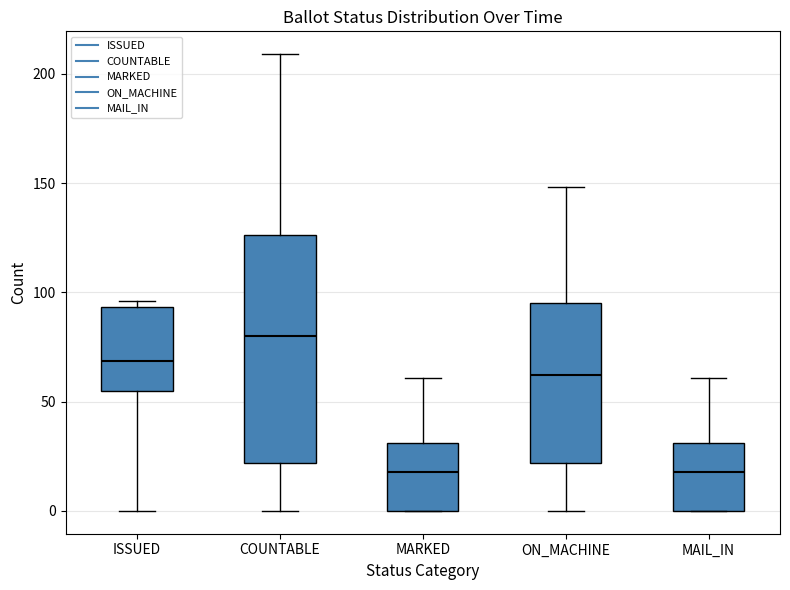

Reading left to right, transcribe this box plot: for each box, give where its median line is, the range the box spans, and where its two whiskers end, as read against the y-axis. The values are not printed on the chart, so give them approximately, as read against the axis.

ISSUED: median 70, box 55 to 95, whiskers 0 to 95 (just above the box's upper edge)
COUNTABLE: median 80, box 20 to 125, whiskers 0 to 210
MARKED: median 20, box 0 to 30, whiskers 0 to 60
ON_MACHINE: median 60, box 20 to 95, whiskers 0 to 150
MAIL_IN: median 20, box 0 to 30, whiskers 0 to 60